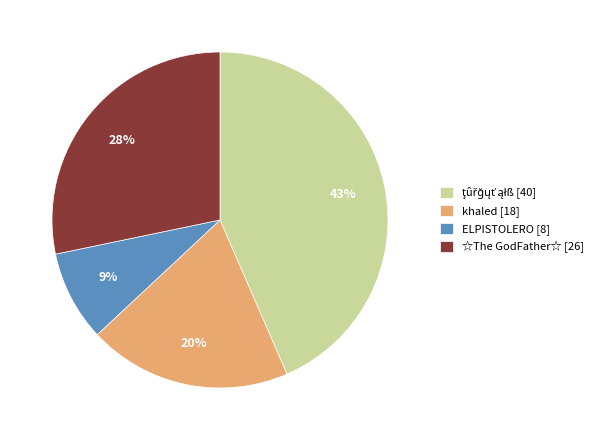

To the nearest percent, what portion does ELPISTOLERO [8] represent?

9%